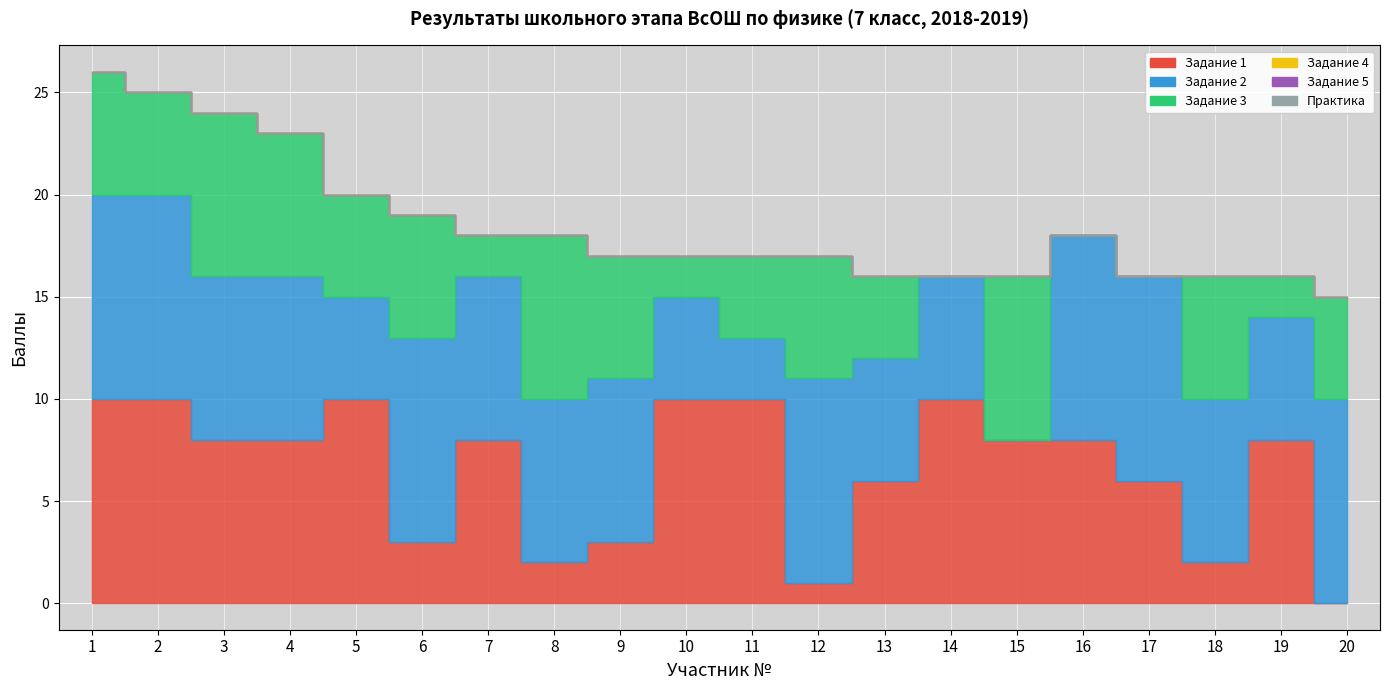

Which has a higher value, 15 or 17?

15